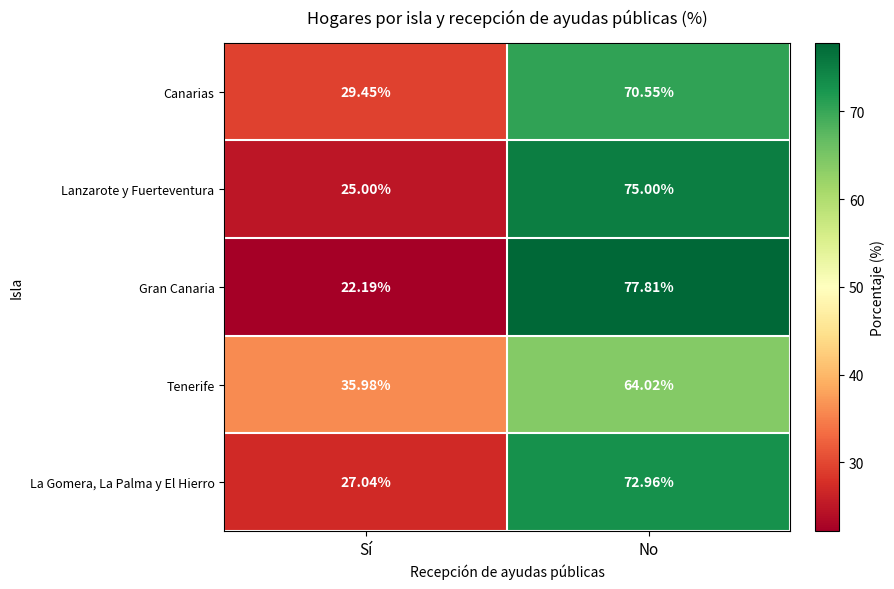

What is the difference between the highest and lowest values at Sí?

13.8